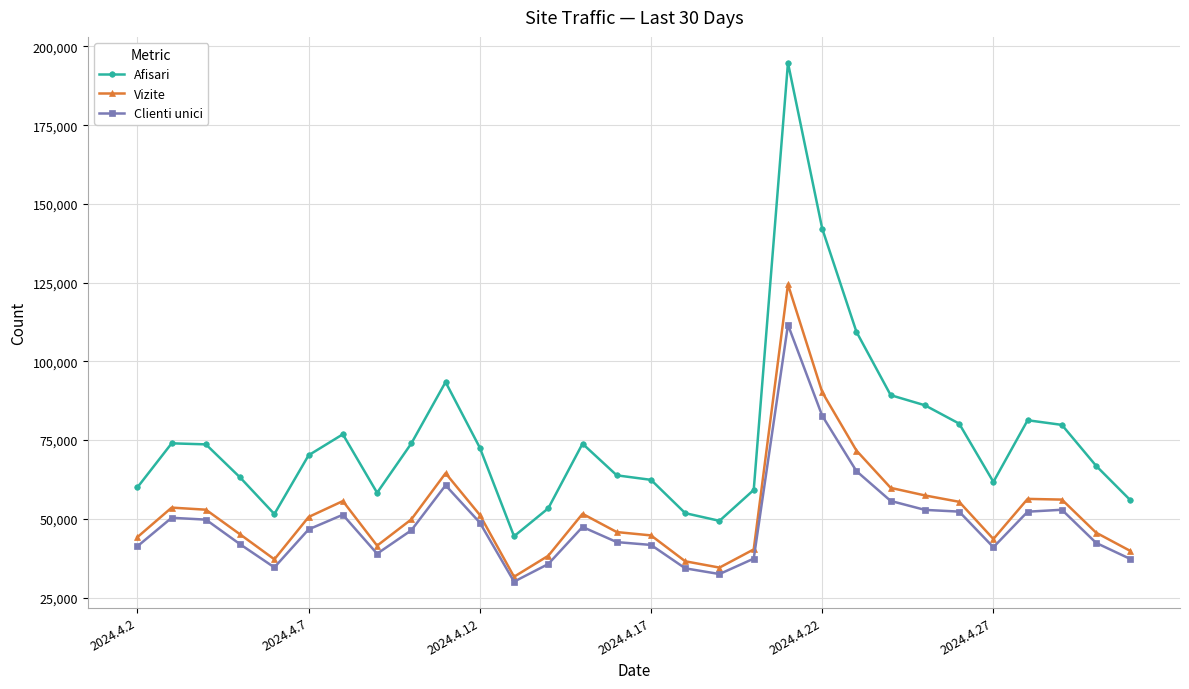

Which series has the largest total across all categories?

Afisari